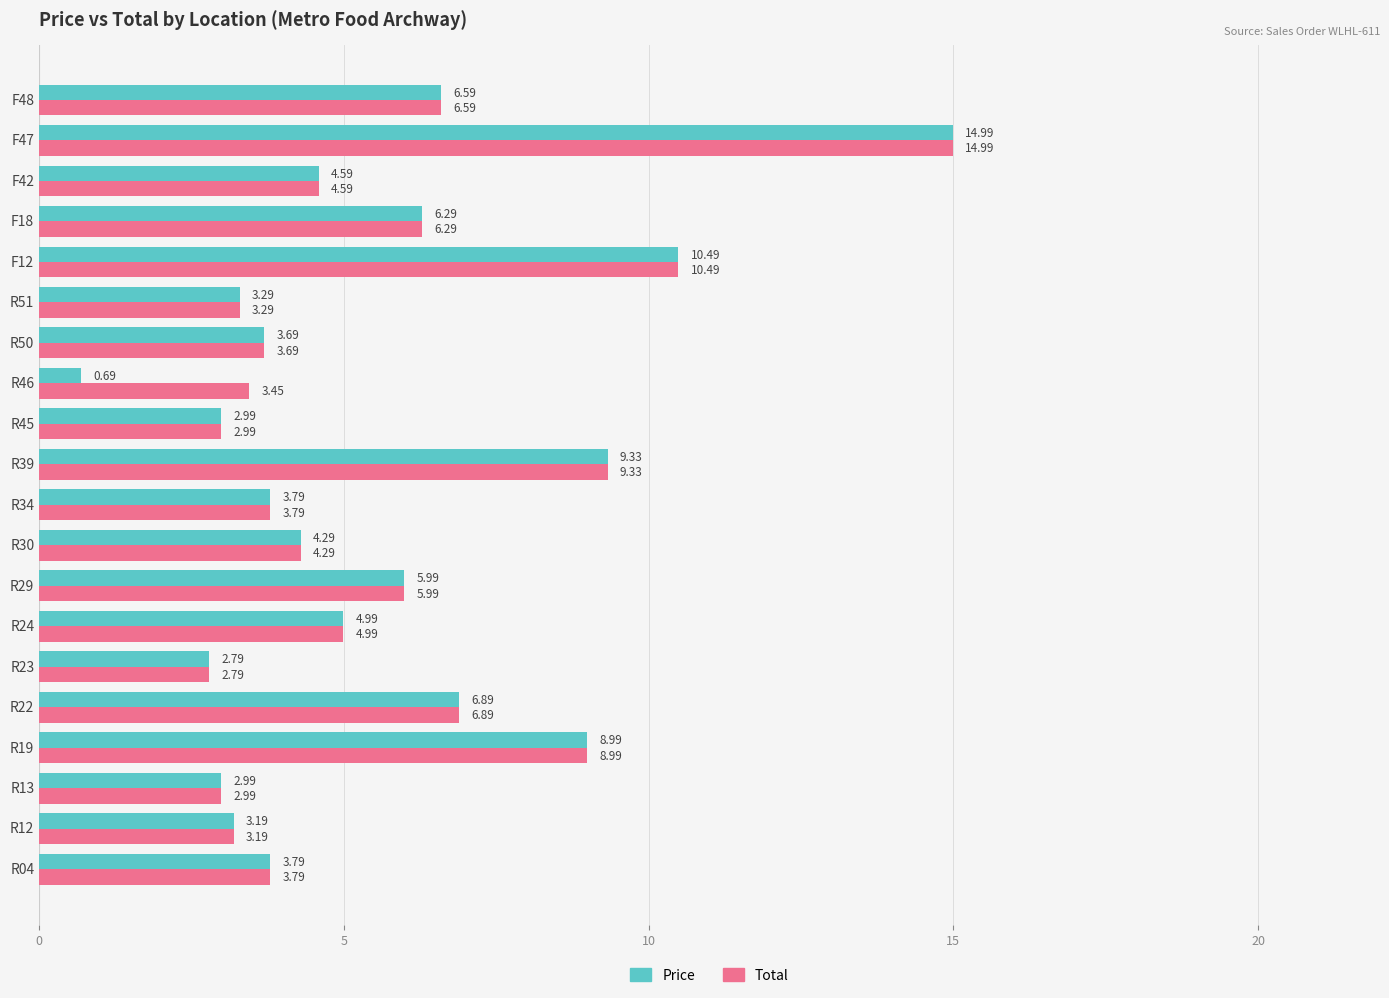

Which series has the largest range (max minus min)?

Price